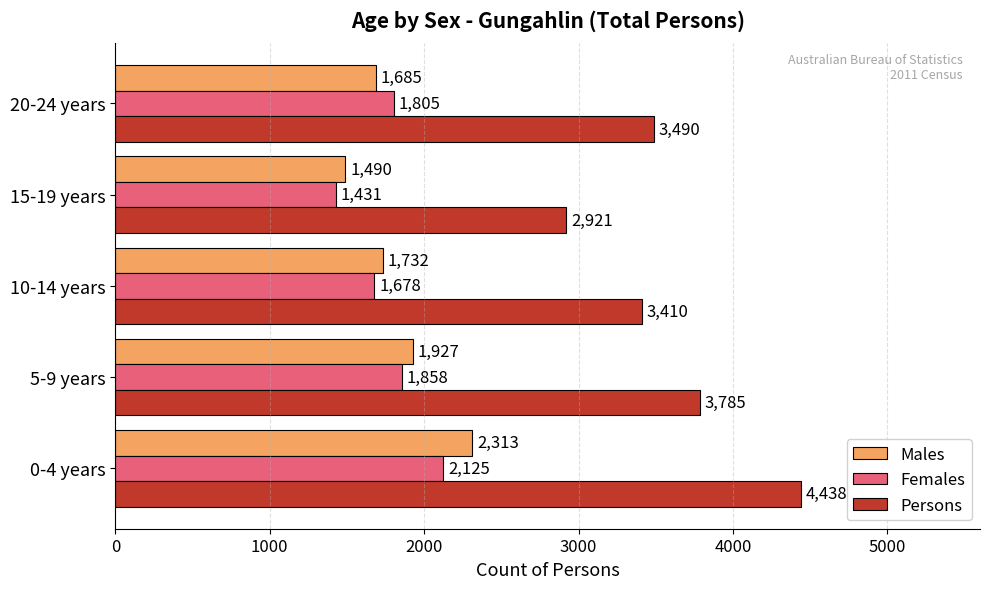

What is the difference between the maximum and minimum values in the Persons series?

1517